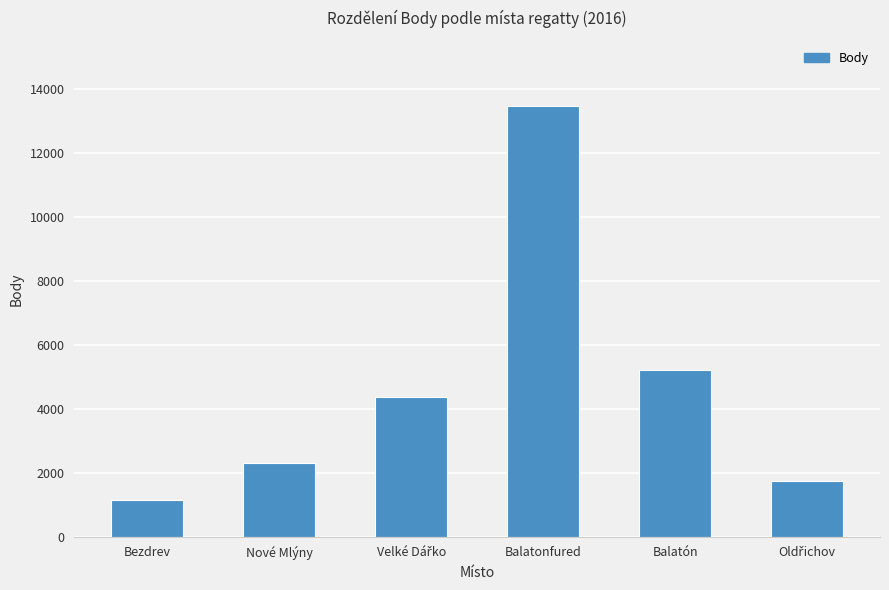

What is the value of the 4th bar from the left?

13466